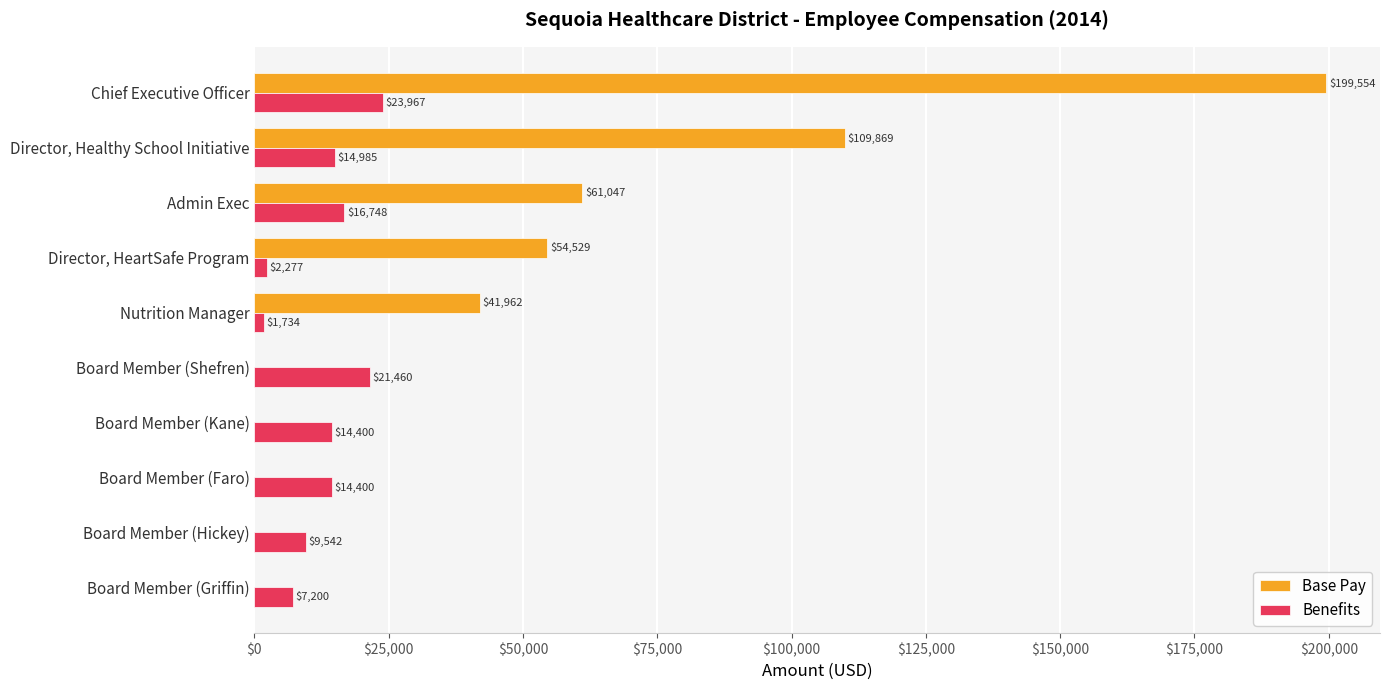

What is the sum of all Base Pay values?

466961